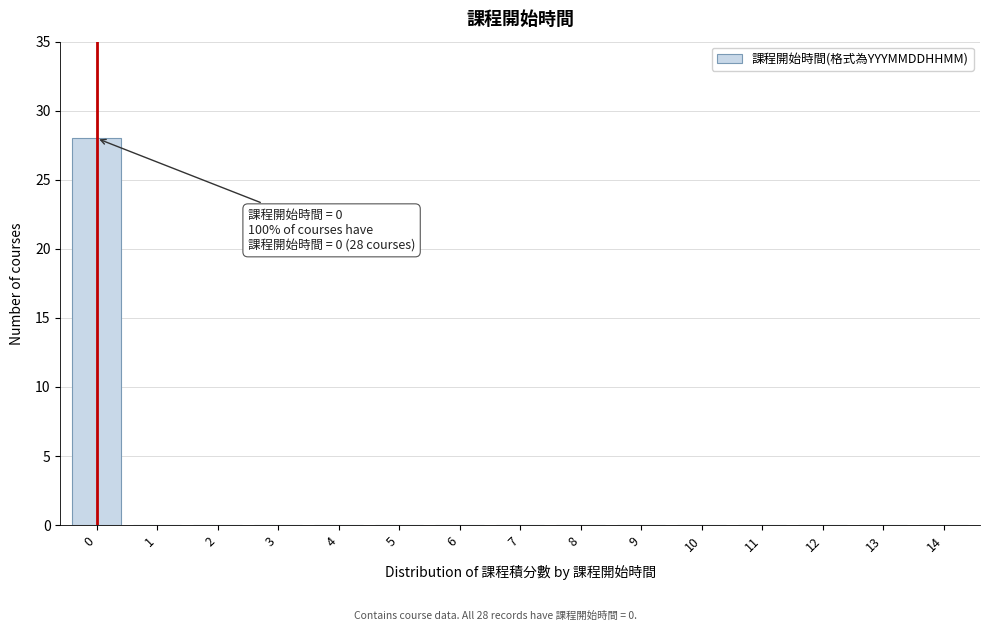

Reading left to right, list all the values displayed in this chart.

0=28	1=0	2=0	3=0	4=0	5=0	6=0	7=0	8=0	9=0	10=0	11=0	12=0	13=0	14=0